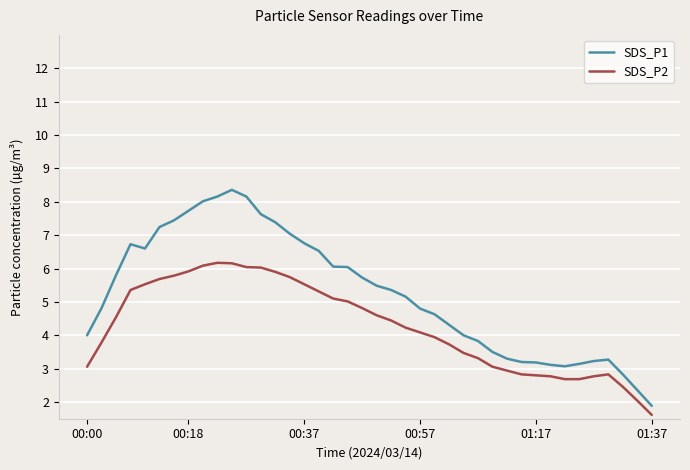

Which series has the largest total across all categories?

SDS_P1